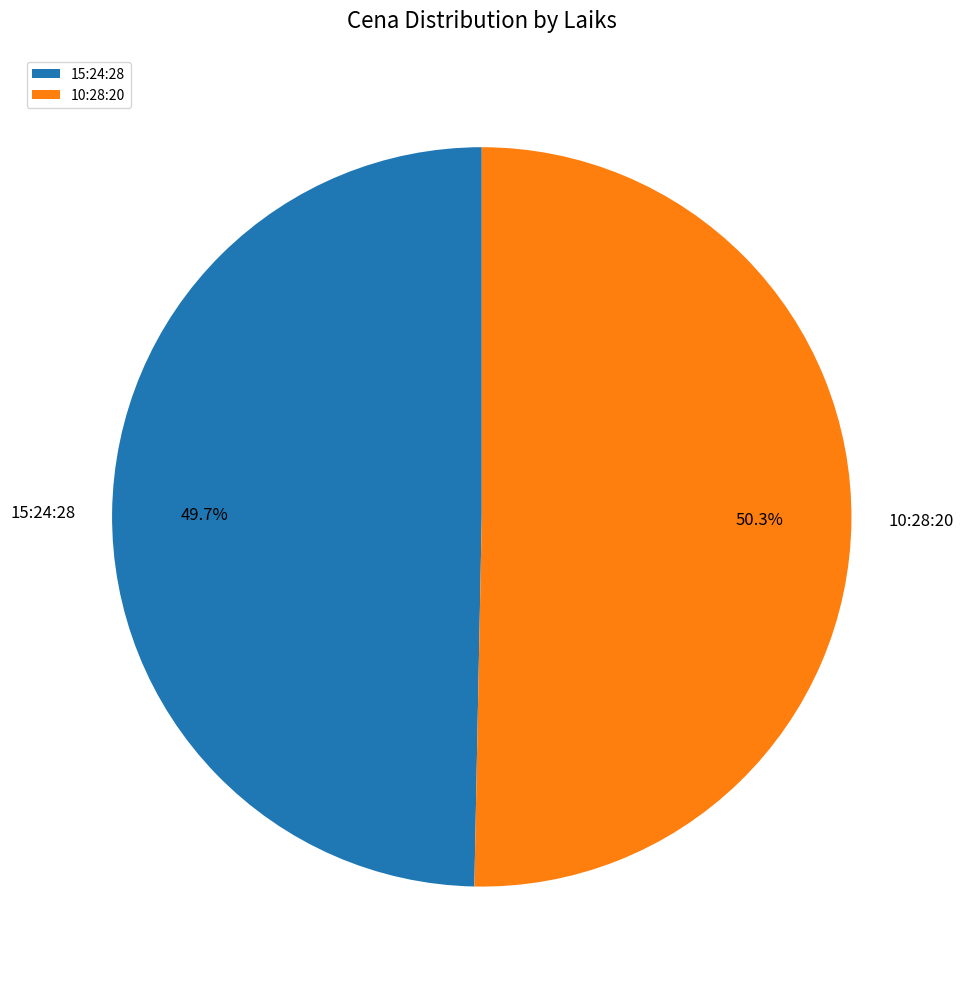

What is the ratio of the value at 15:24:28 to the value at 10:28:20?

1.0